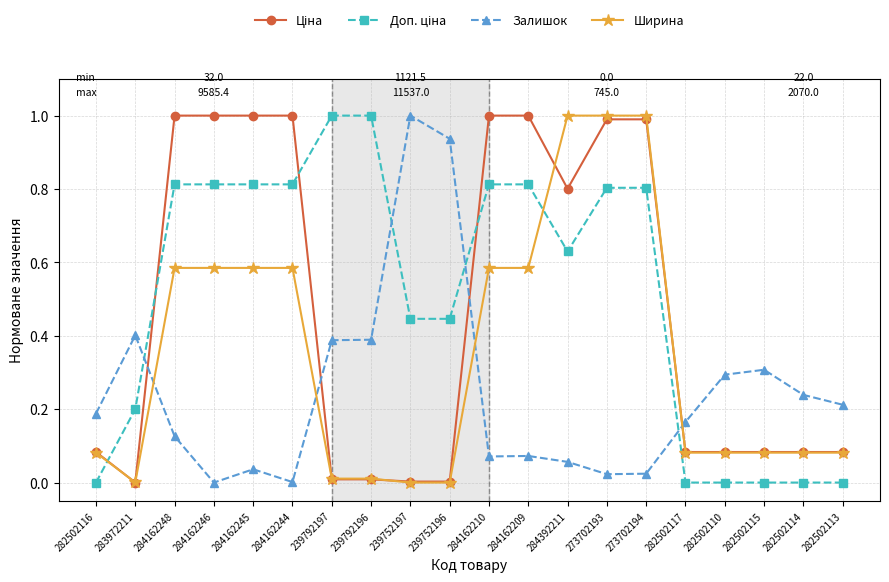

Between 239752197 and 282502113, which series saw the biggest shift?

Залишок